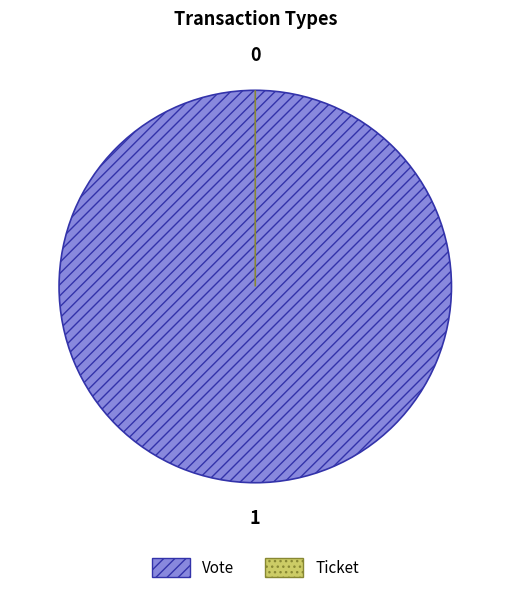

What is the change in value from Vote to Ticket?

-1